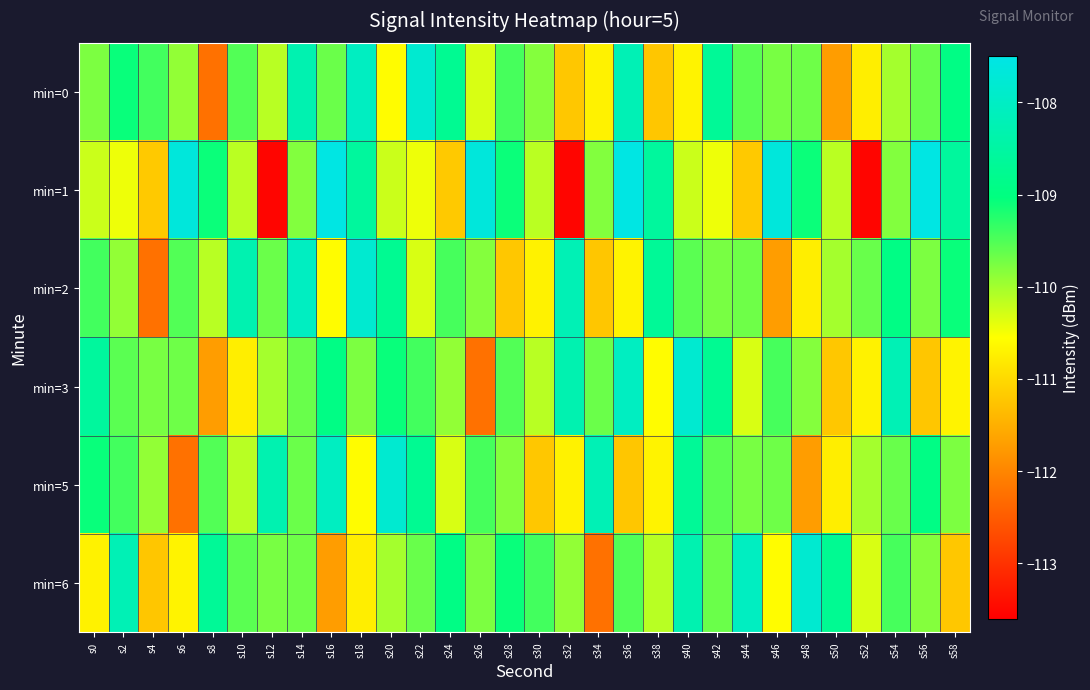

Which has a higher value, s20 or s36?

s36